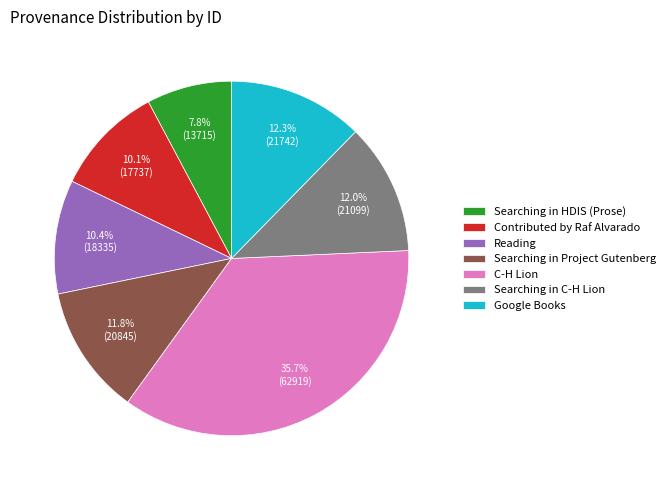

Does Google Books represent more than half of the total?

No